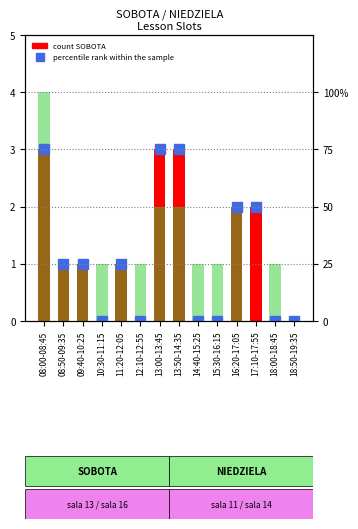

At which category is the sum across all series the highest?

08:00-08:45